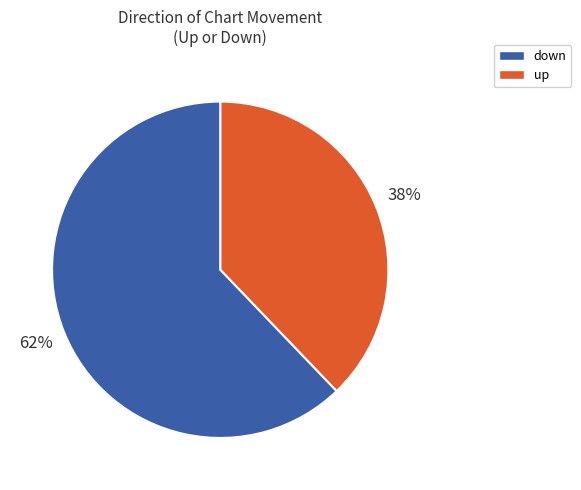

To the nearest percent, what is the difference between the largest and smallest slice percentages?

24%